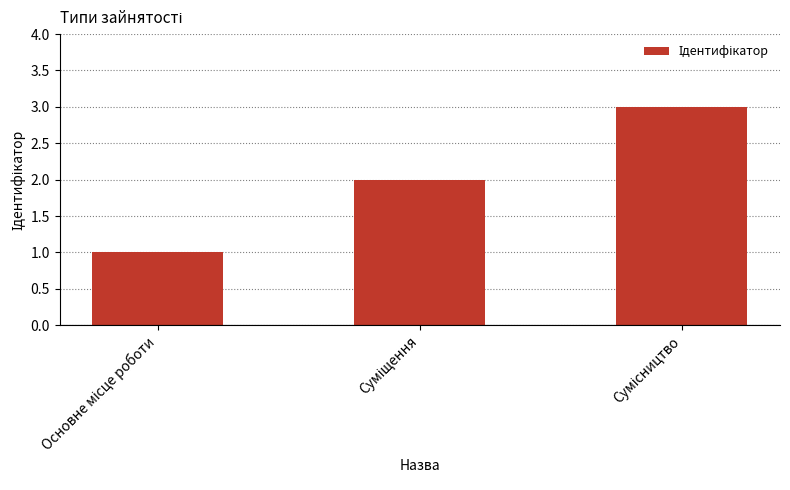

What is the sum of all values?

6